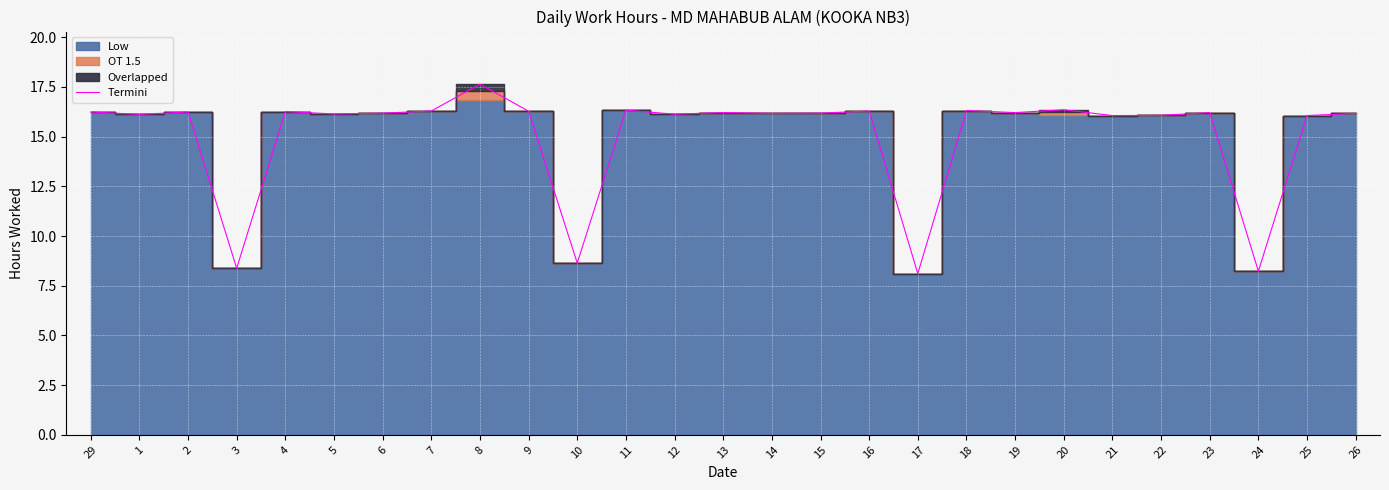

Rank the categories by value from highest to lowest.

8, 20, 11, 18, 7, 16, 9, 4, 29, 2, 13, 19, 23, 6, 15, 14, 26, 5, 12, 1, 22, 21, 25, 10, 3, 24, 17